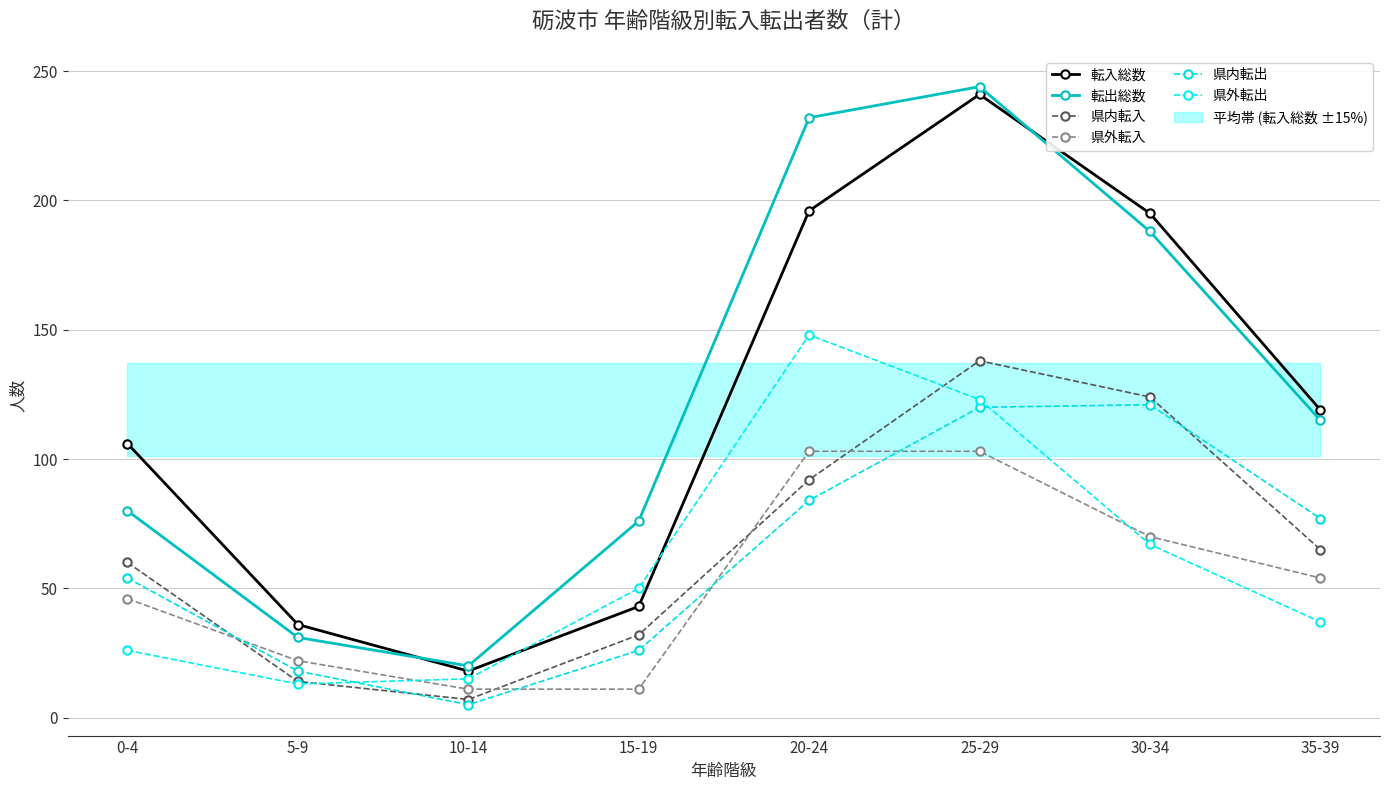

How many intersections are there between 県内転入 and 県内転出?

3